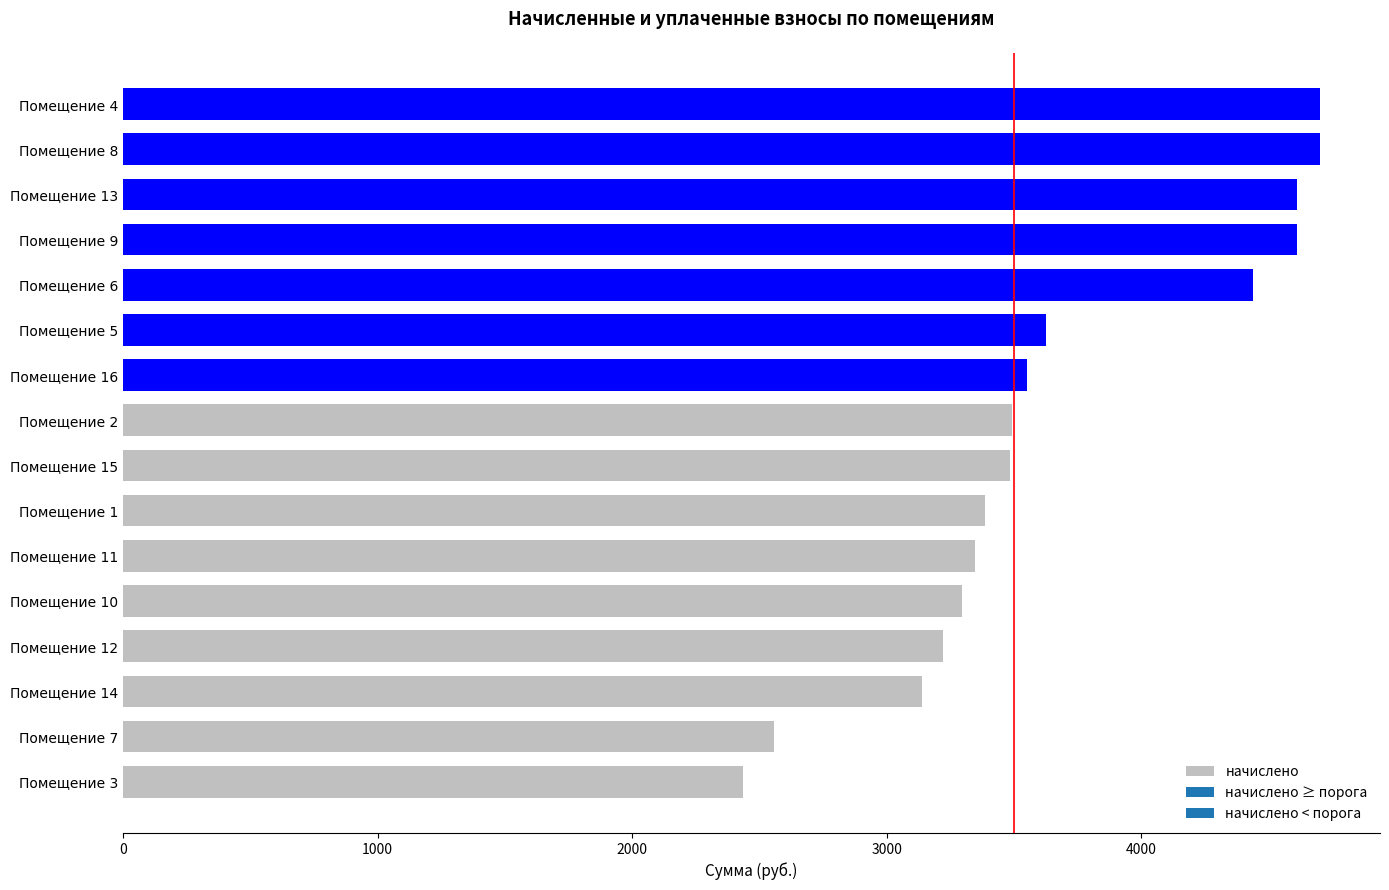

What is the sum of all values?

58604.2